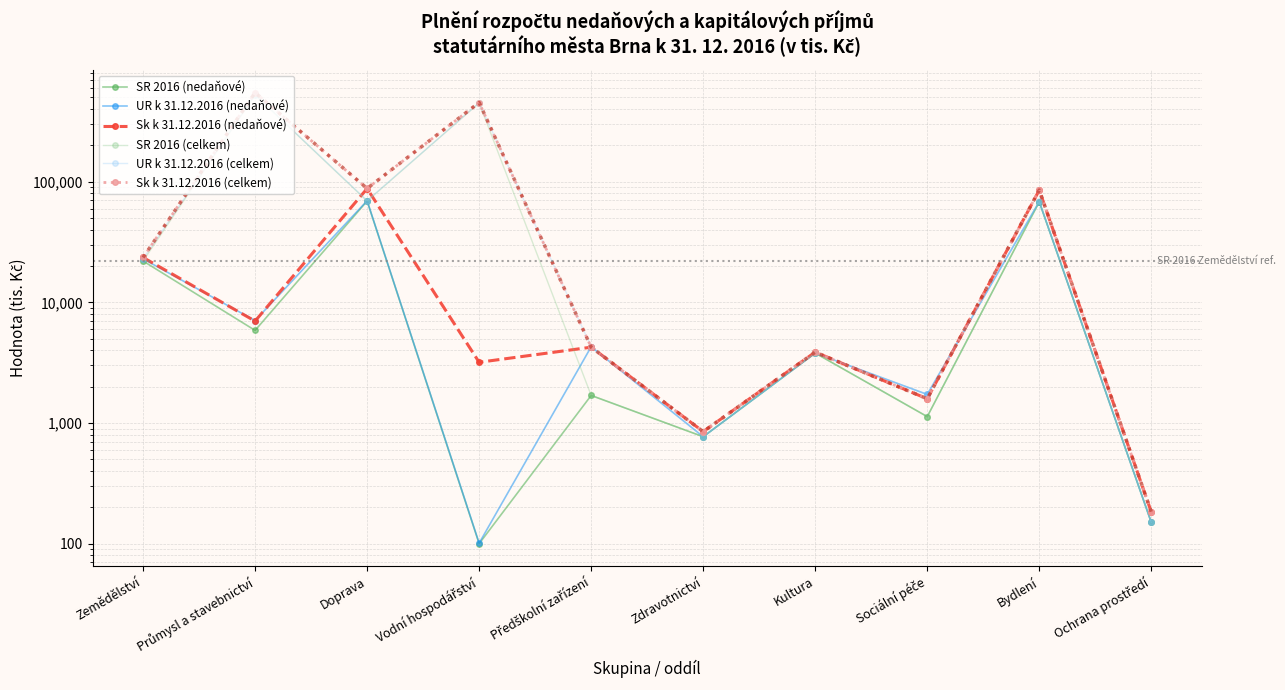

What is the highest value of the Sk k 31.12.2016 (nedaňové) series?

87819